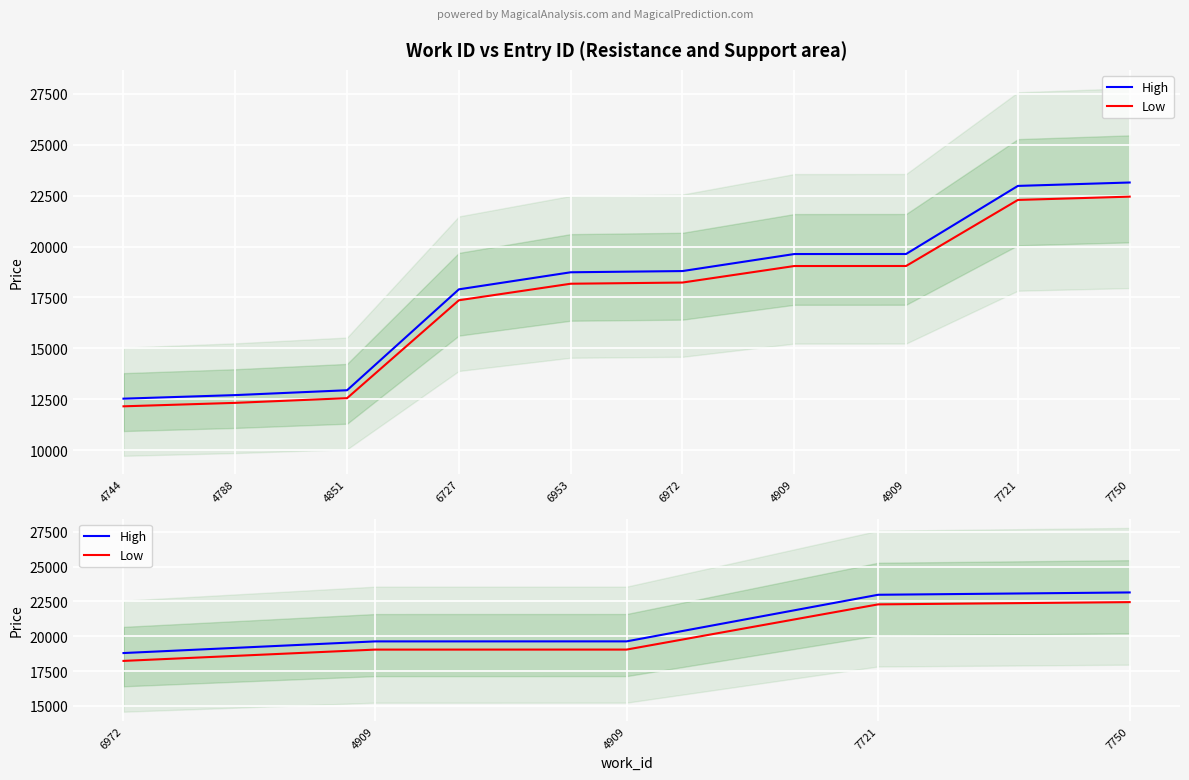

What are all the series names shown in the legend?

High, Low